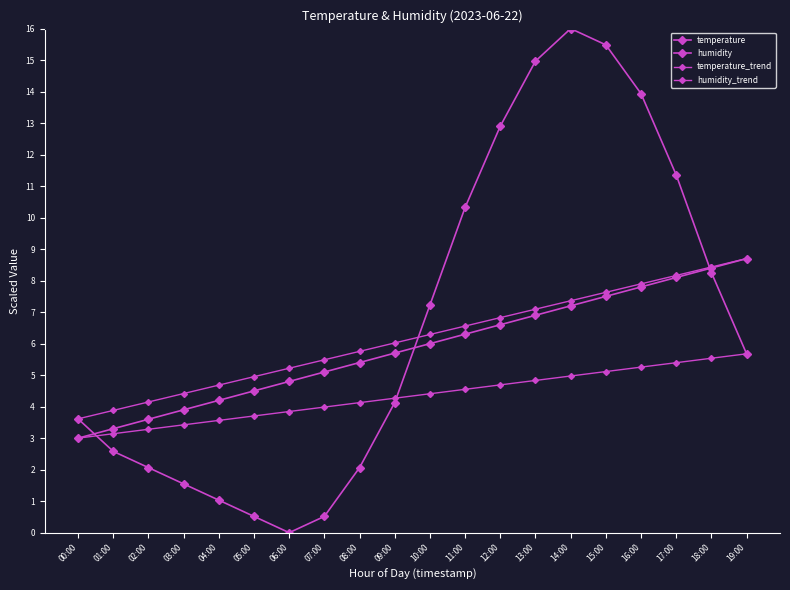

Read the humidity_trend value at 00:00.

3.0